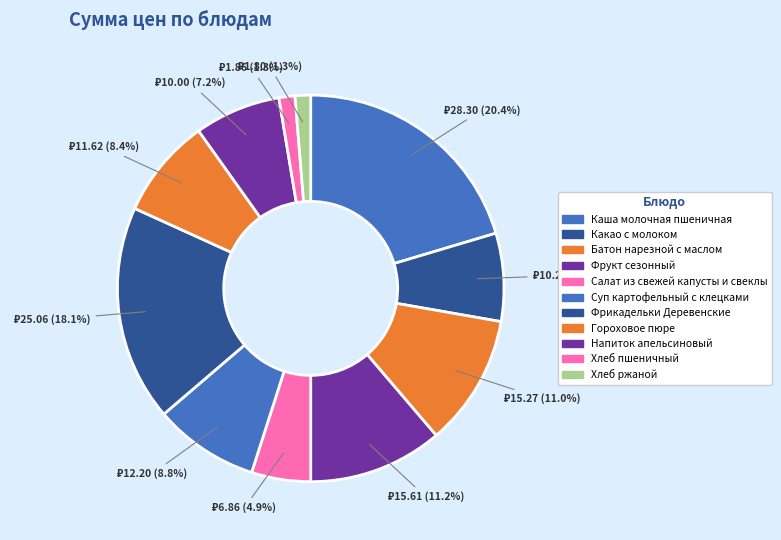

What is the change in value from Фрукт сезонный to Напиток апельсиновый?

-5.6